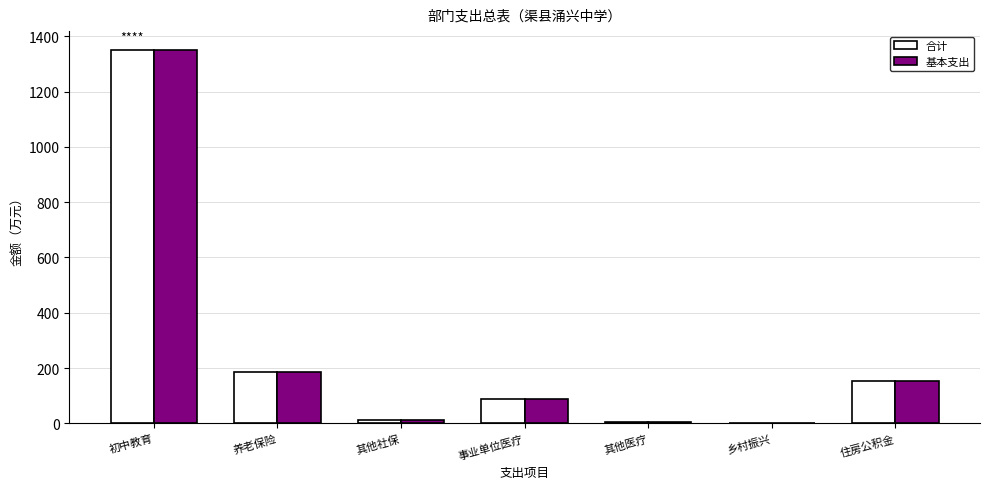

What is the maximum value shown in the chart?

1351.8